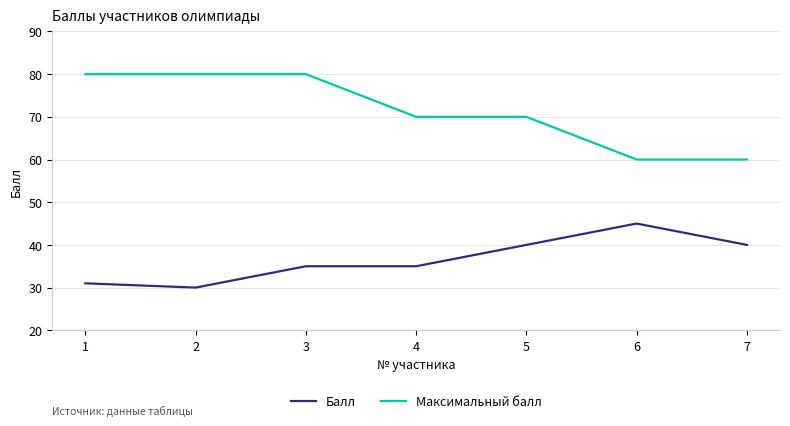

What is the smallest value displayed?

30